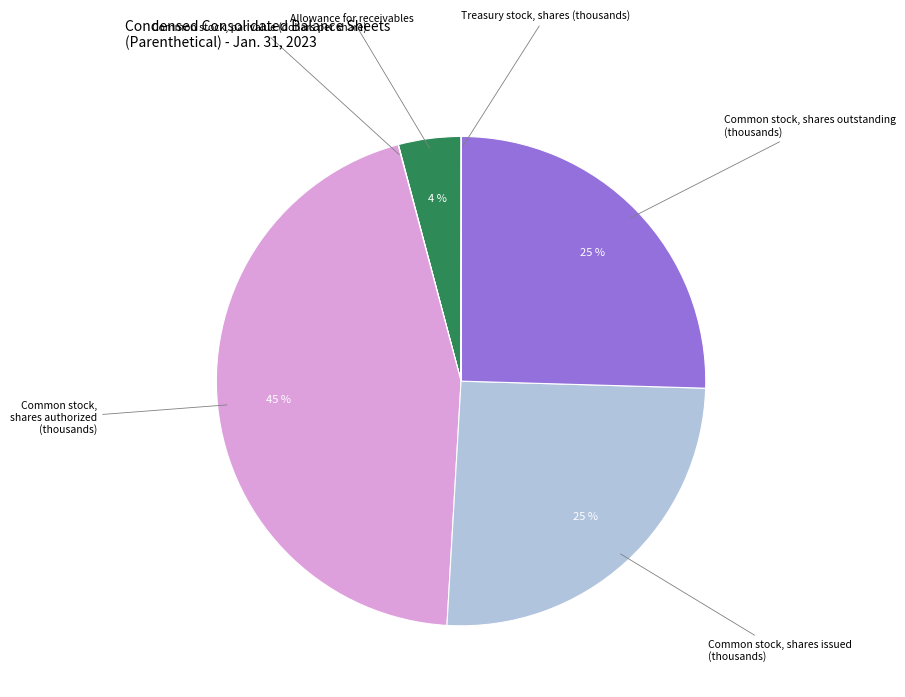

Does any single category account for the majority?

No